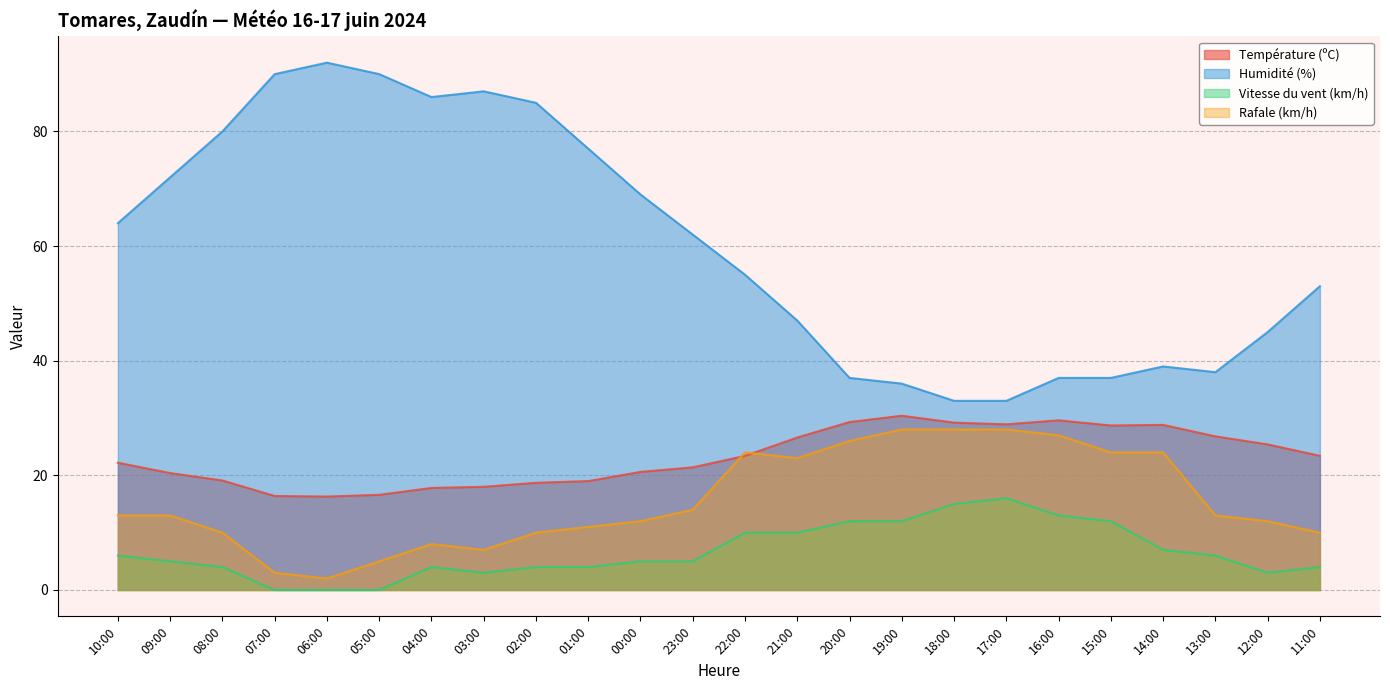

What is the label of the 6th point from the left?

05:00